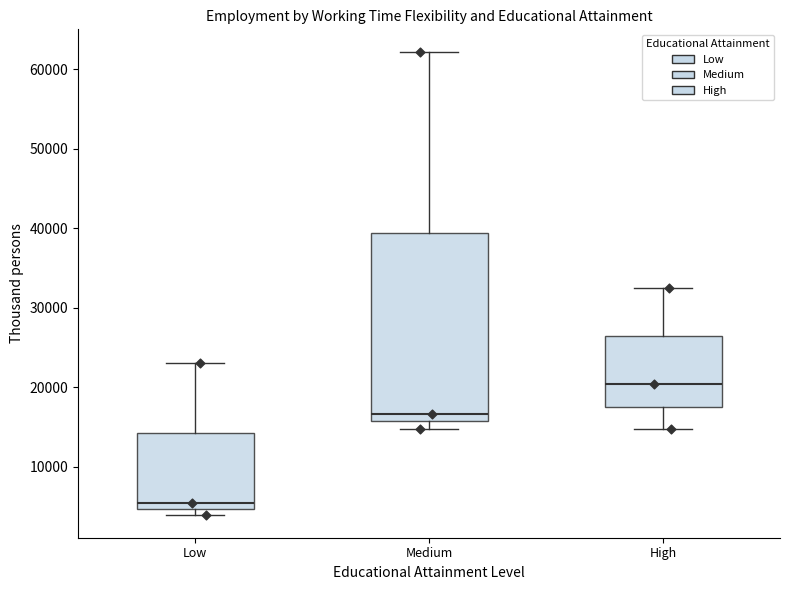

Which box has the lowest median line?

Low